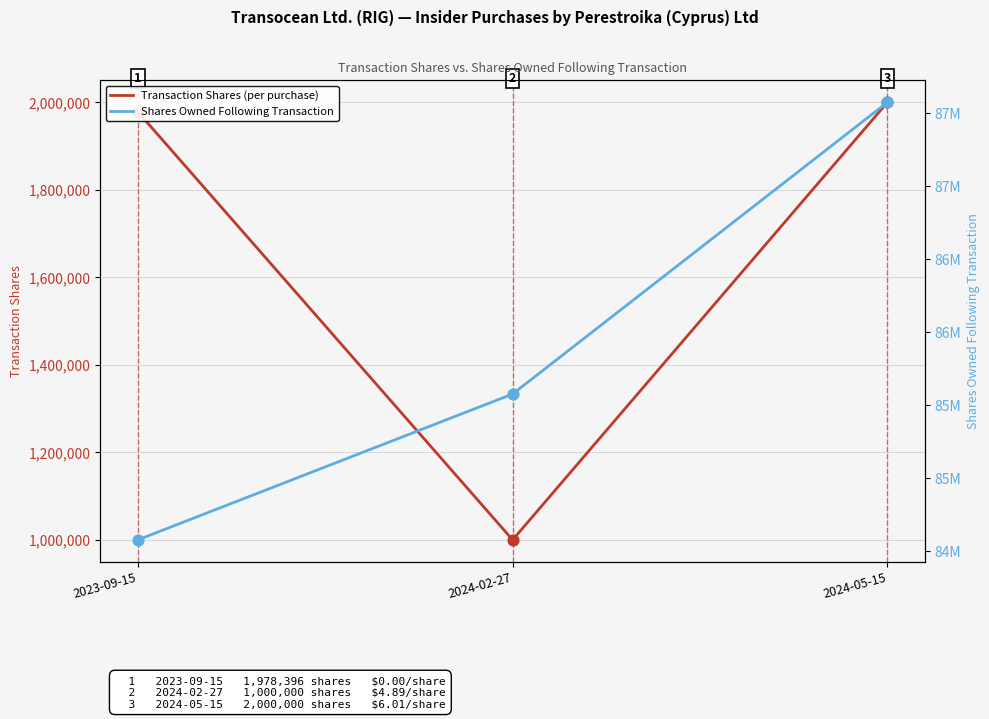

What are all the series names shown in the legend?

Transaction Shares (per purchase), Shares Owned Following Transaction